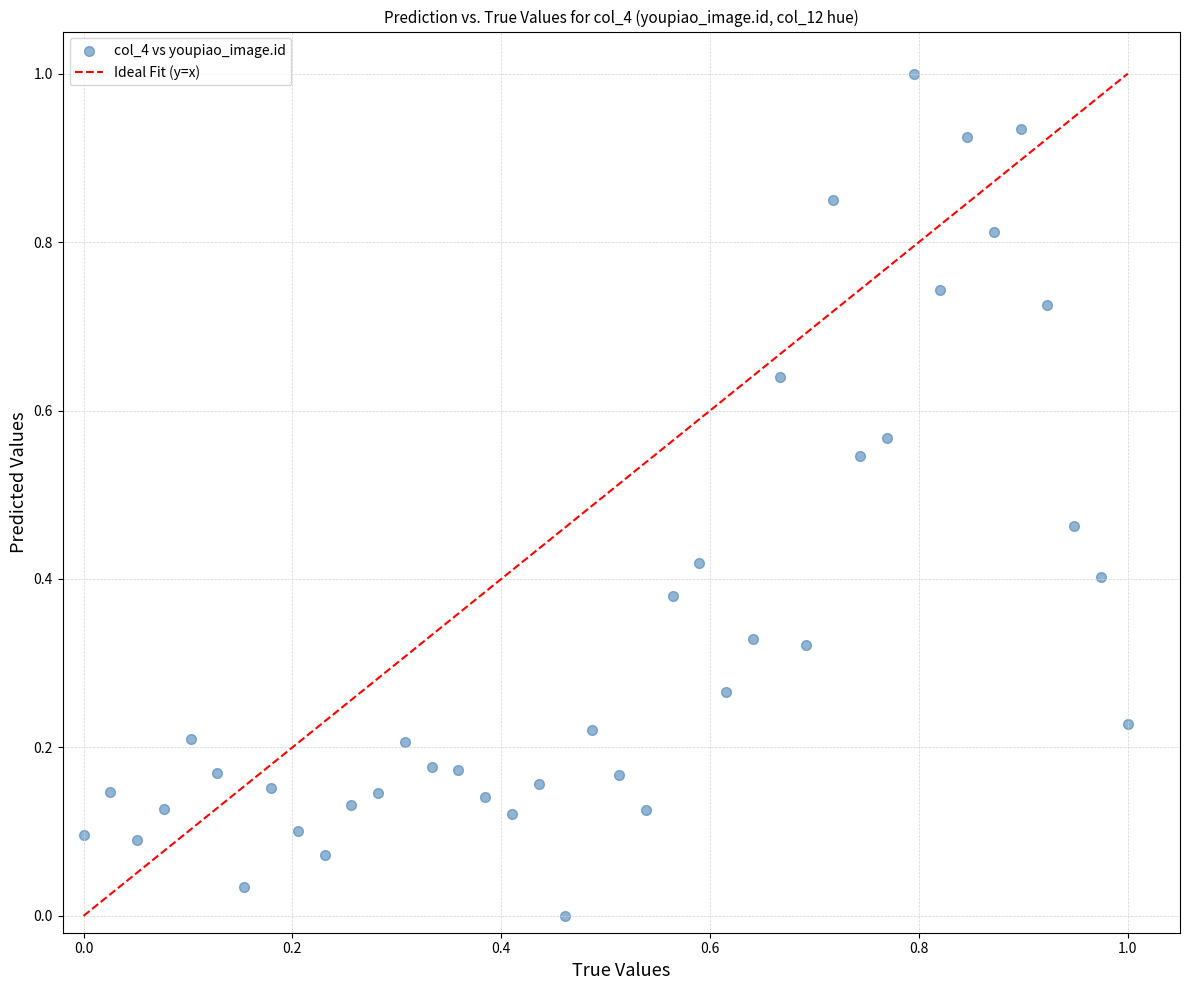

What is the range of X values (max minus min)?

1.0